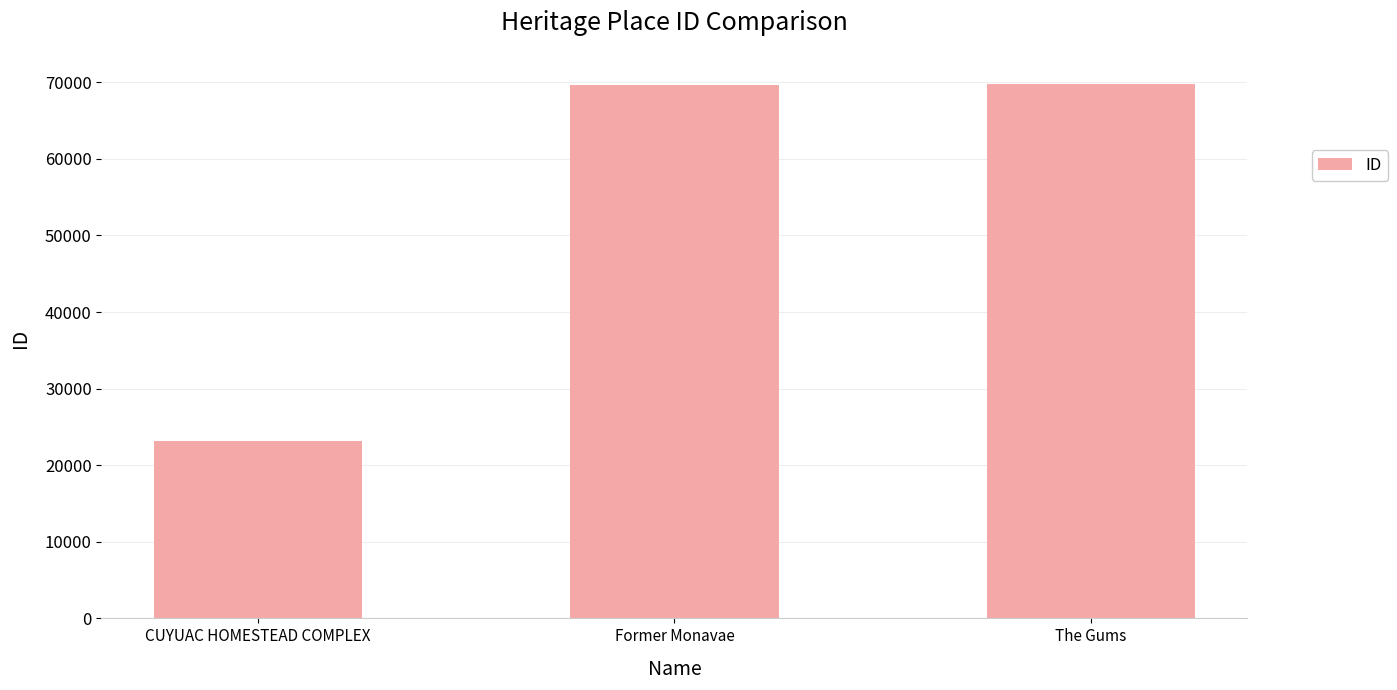

What is the difference between the values at The Gums and CUYUAC HOMESTEAD COMPLEX?

46607